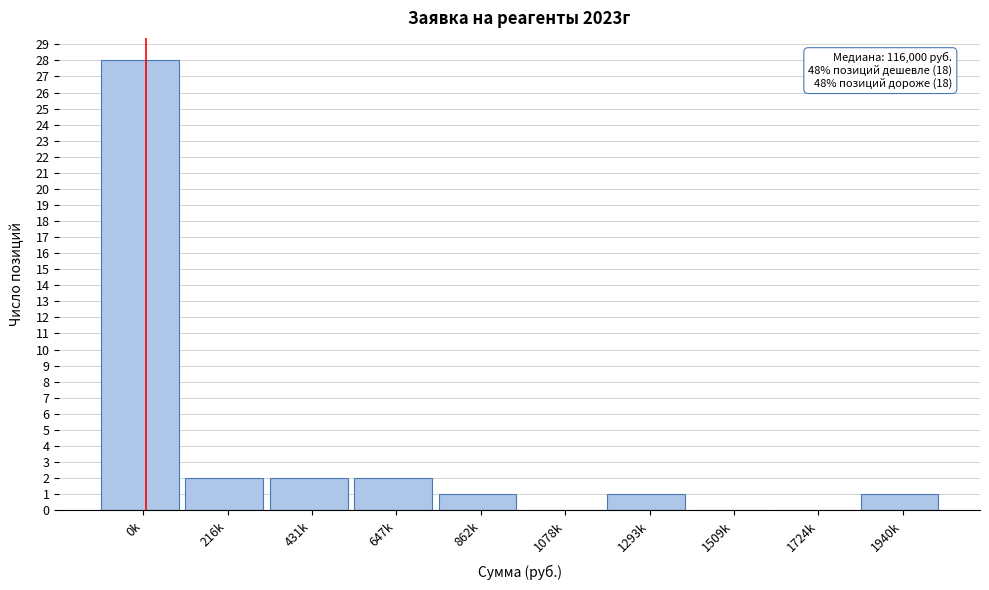

Reading left to right, list all the values displayed in this chart.

0k=28	216k=2	431k=2	647k=2	862k=1	1078k=0	1293k=1	1509k=0	1724k=0	1940k=1